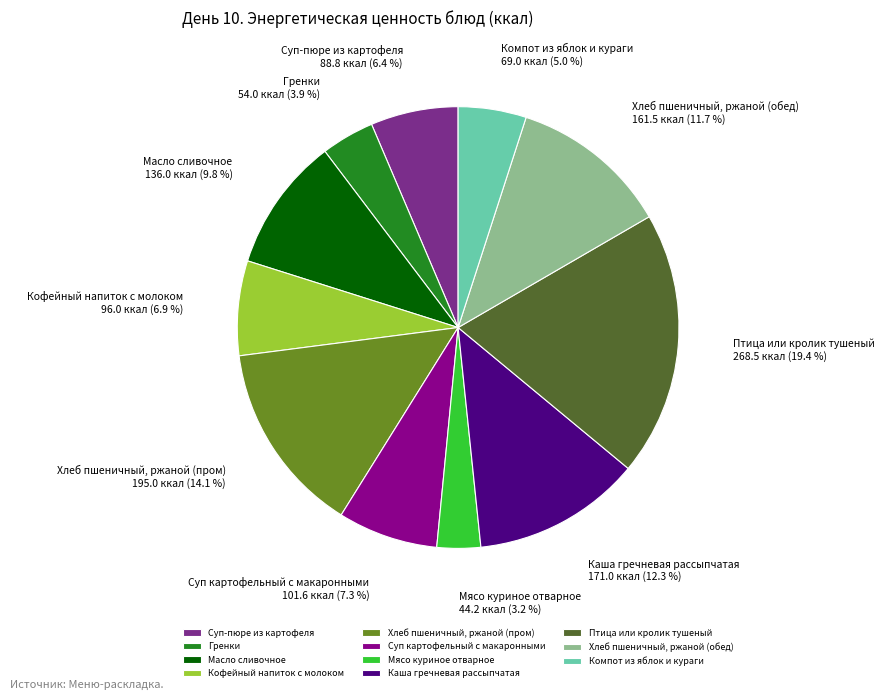

What percentage is the Хлеб пшеничный, ржаной (пром) slice, to the nearest percent?

14%